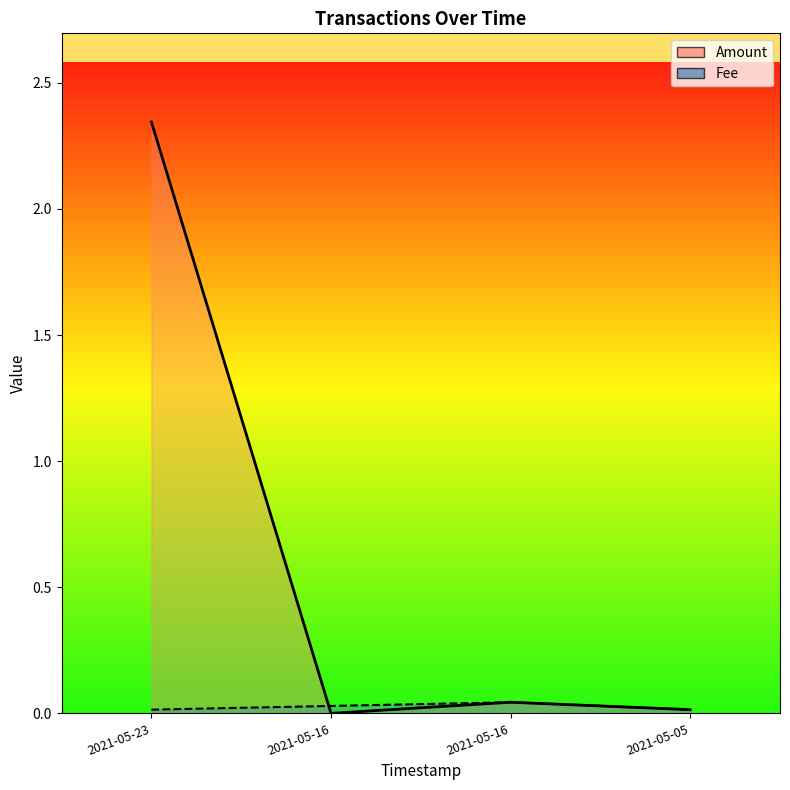

How many categories are shown in the chart?

4